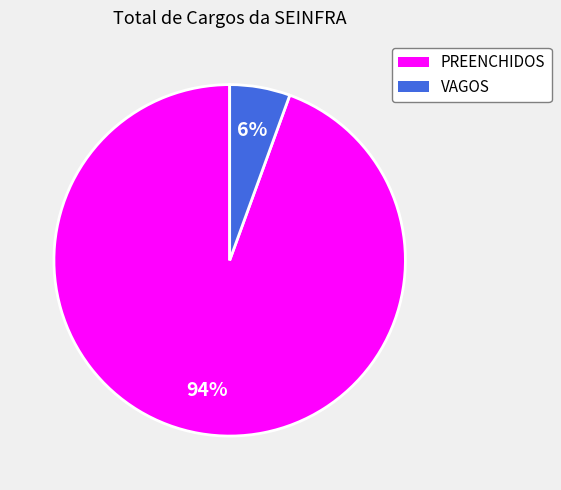

Rank the categories by value from lowest to highest.

VAGOS, PREENCHIDOS